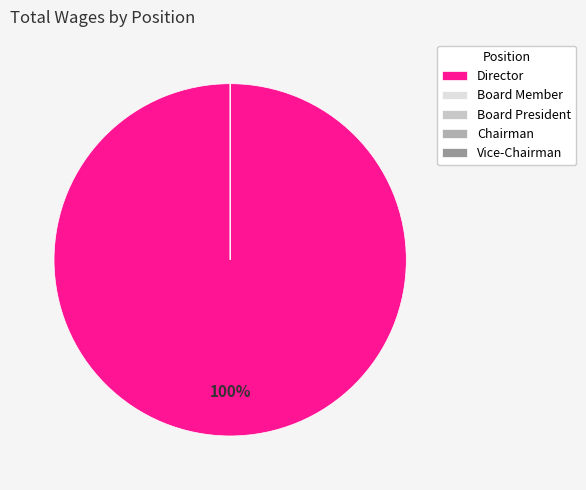

Is it true that Chairman is 15% of the pie?

False